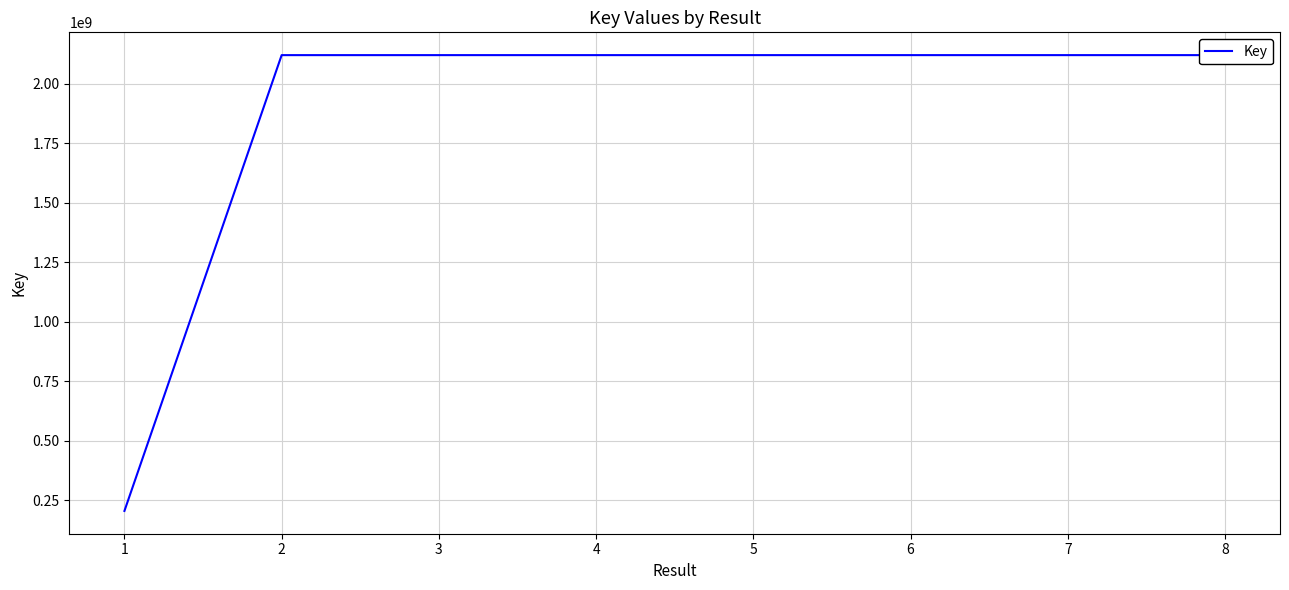

What is the ratio of the value at 8 to the value at 6?

1.0